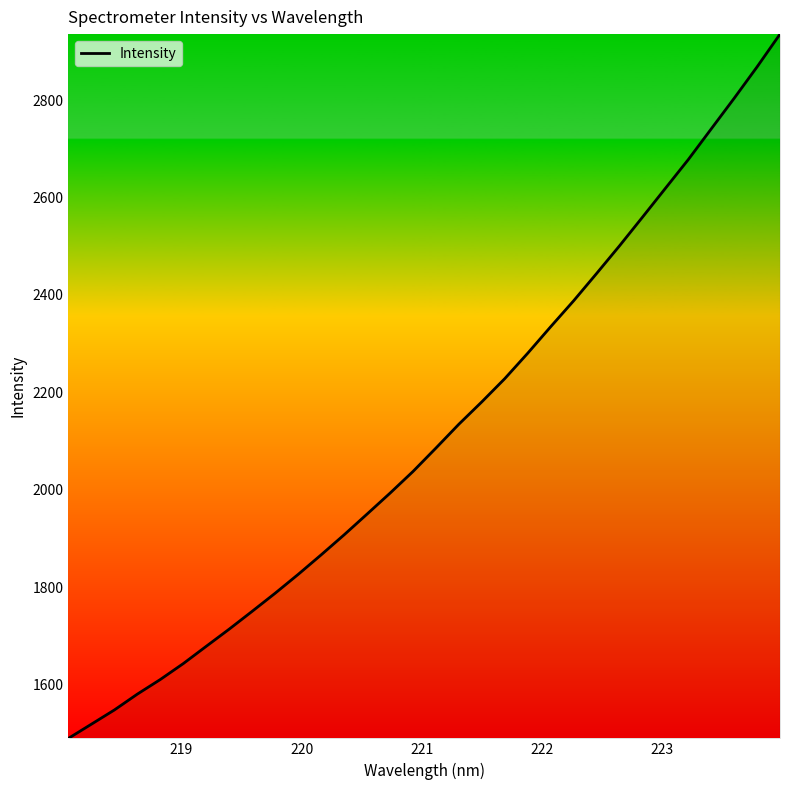

Count the number of values greater than 2085.

16